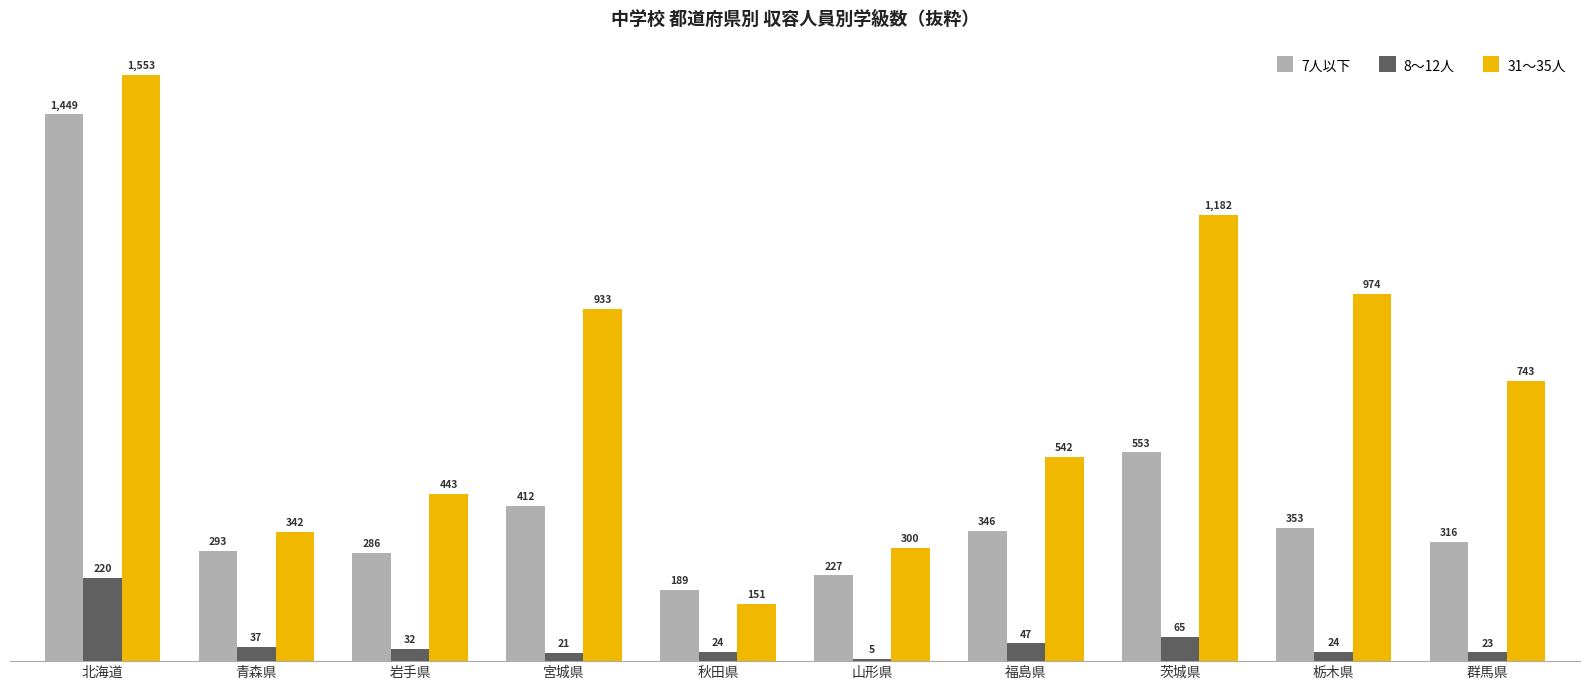

Reading right to left, list all the values displayed in this chart.

7人以下: 316	353	553	346	227	189	412	286	293	1449
8～12人: 23	24	65	47	5	24	21	32	37	220
31～35人: 743	974	1182	542	300	151	933	443	342	1553